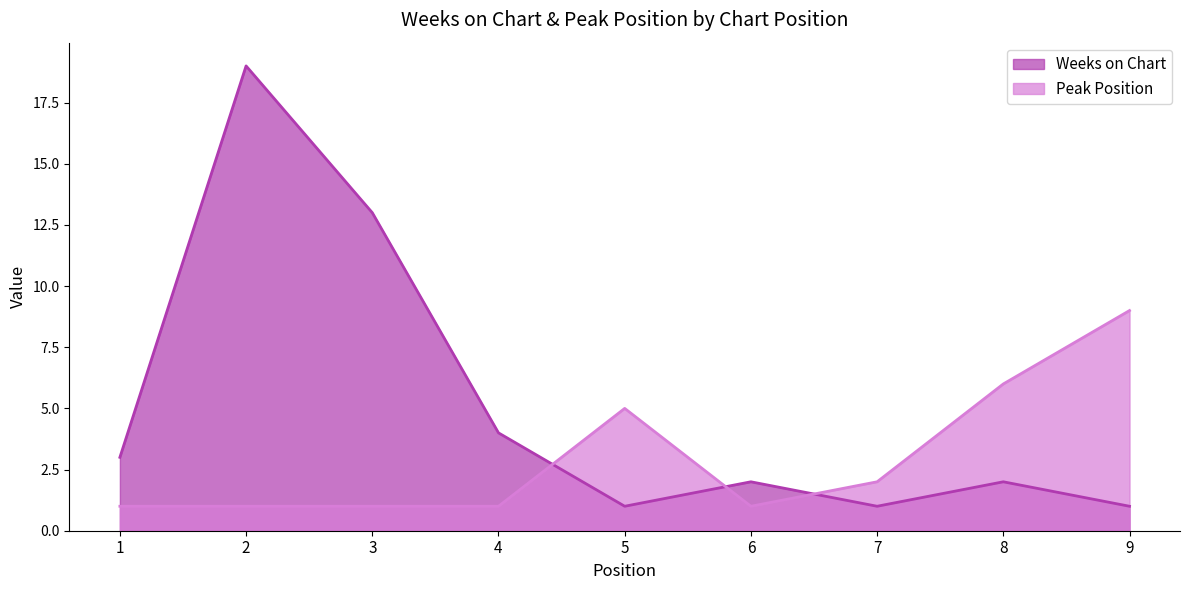

Between 3 and 7, which series saw the biggest shift?

Weeks on Chart